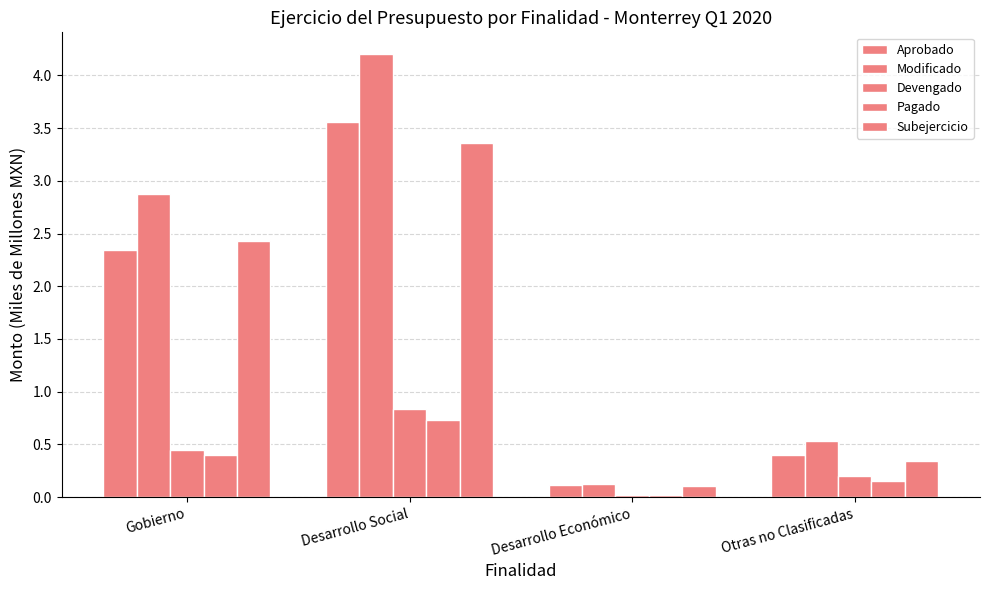

Count the number of data series in this chart.

5